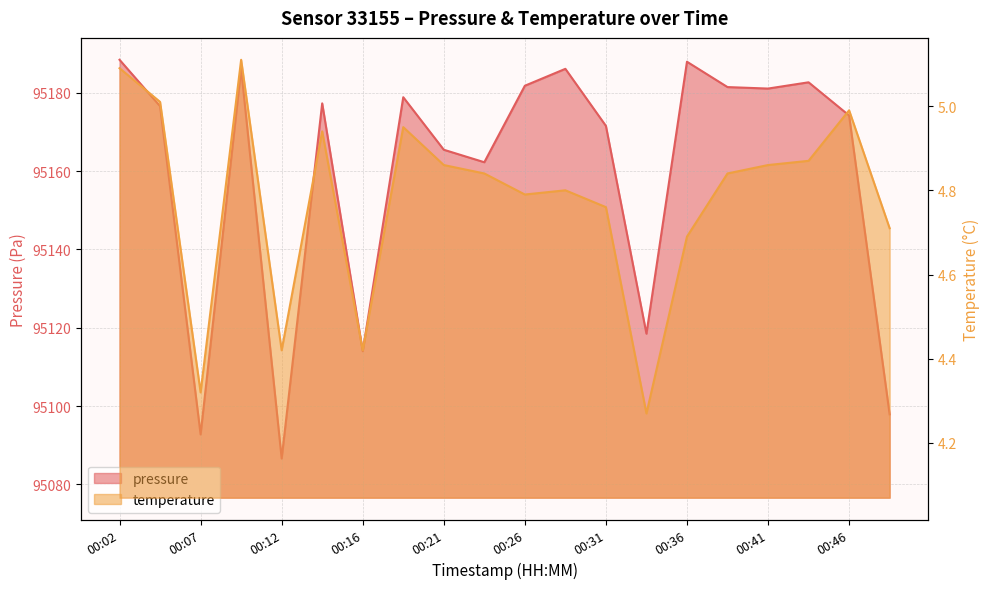

Which series has the widest spread of values?

pressure